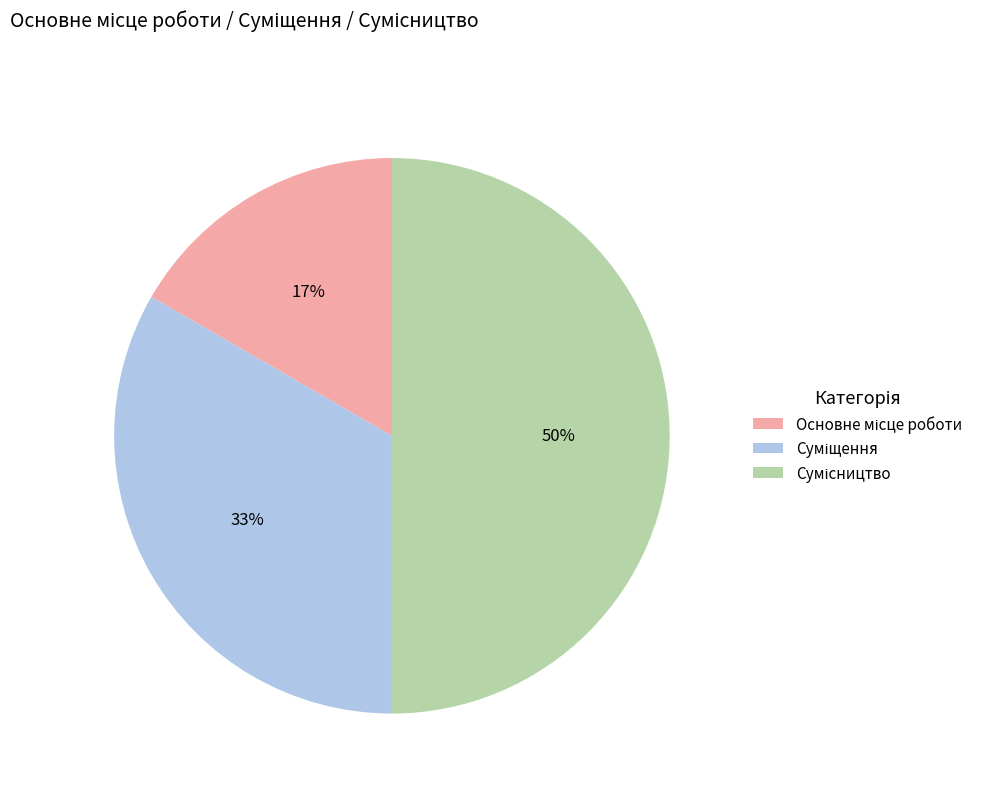

To the nearest percent, what is the difference between the largest and smallest slice percentages?

33%